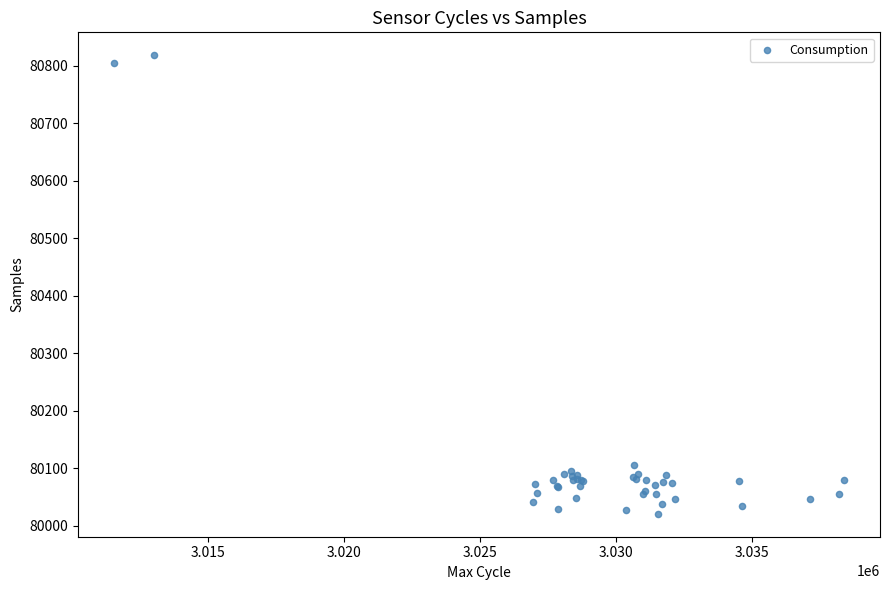

What Y value in the scatter plot is closest to 80419?

80106